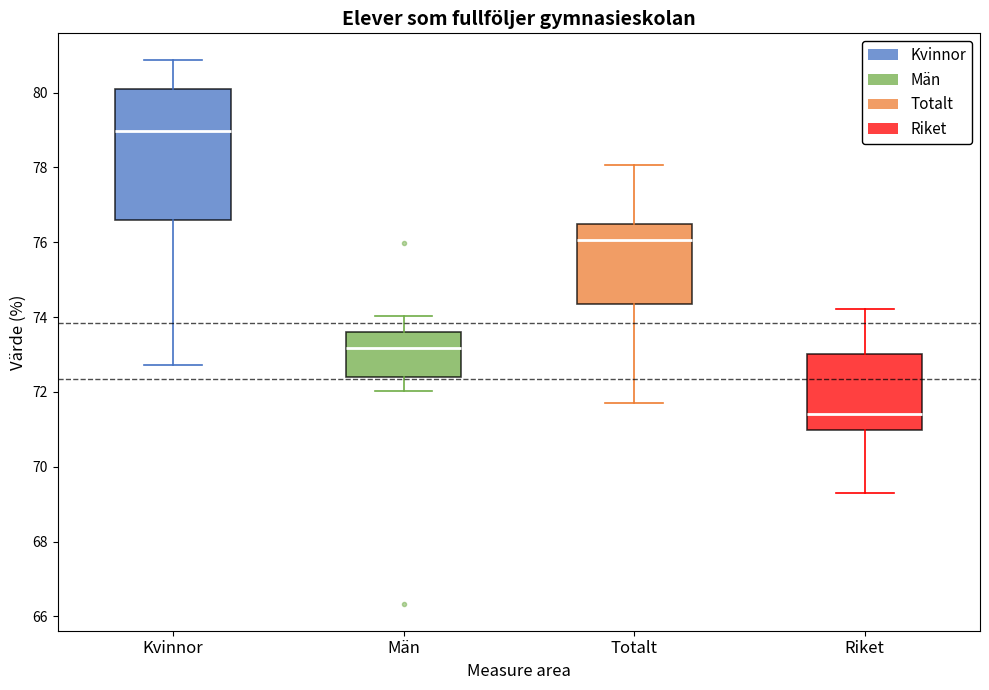

Where does the median line of the box for Totalt sit on the y-axis? The values are not printed on the chart, so give them approximately, as read against the axis.

76.0